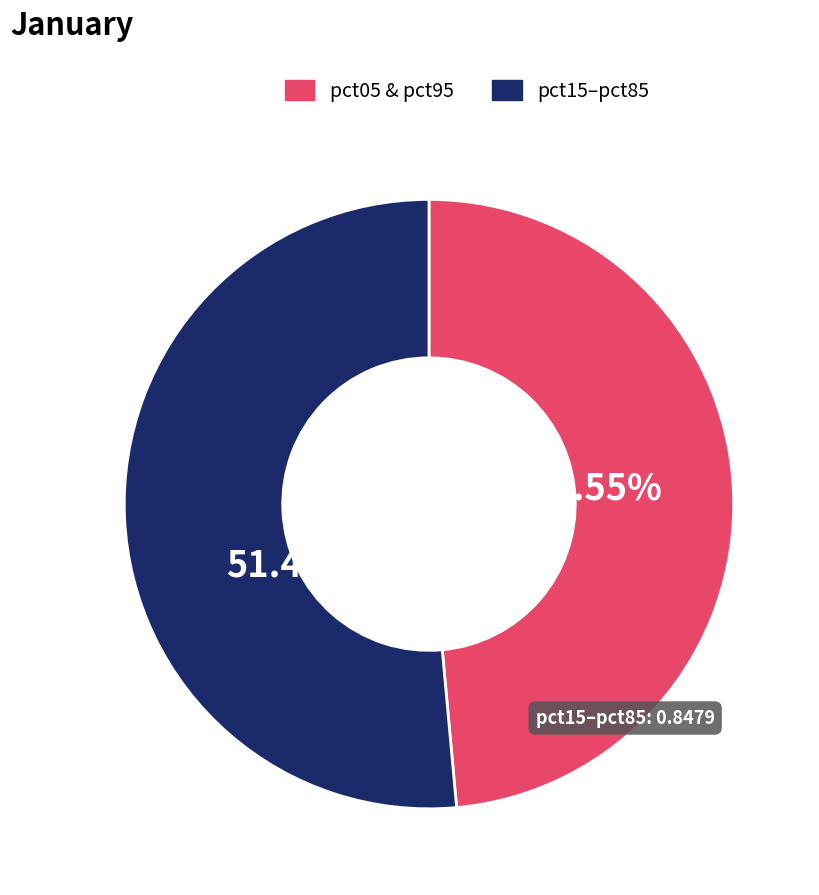

Count the number of slices in the pie.

2